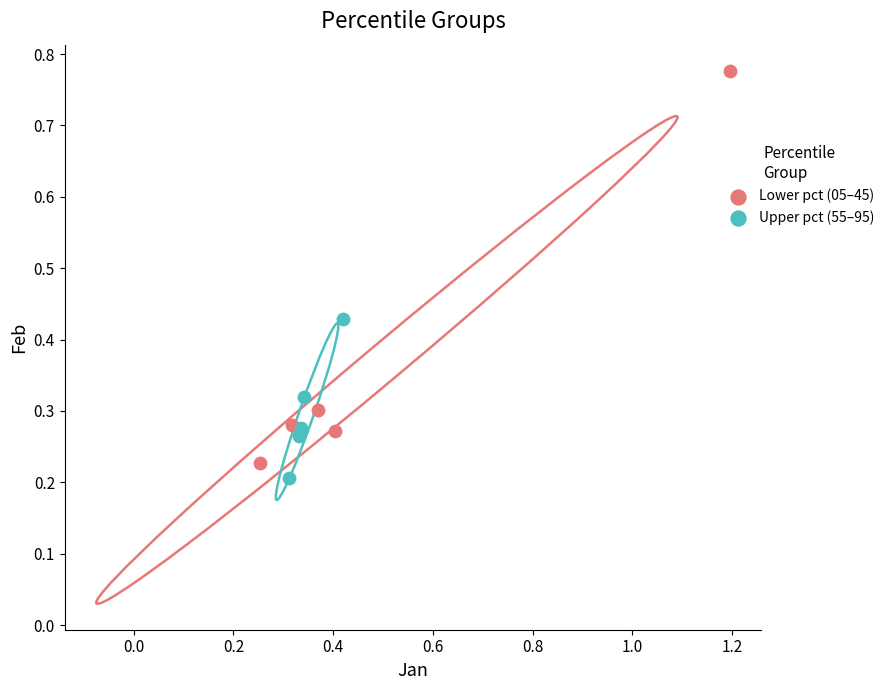

Which series contains the highest Y value?

Lower pct (05–45)